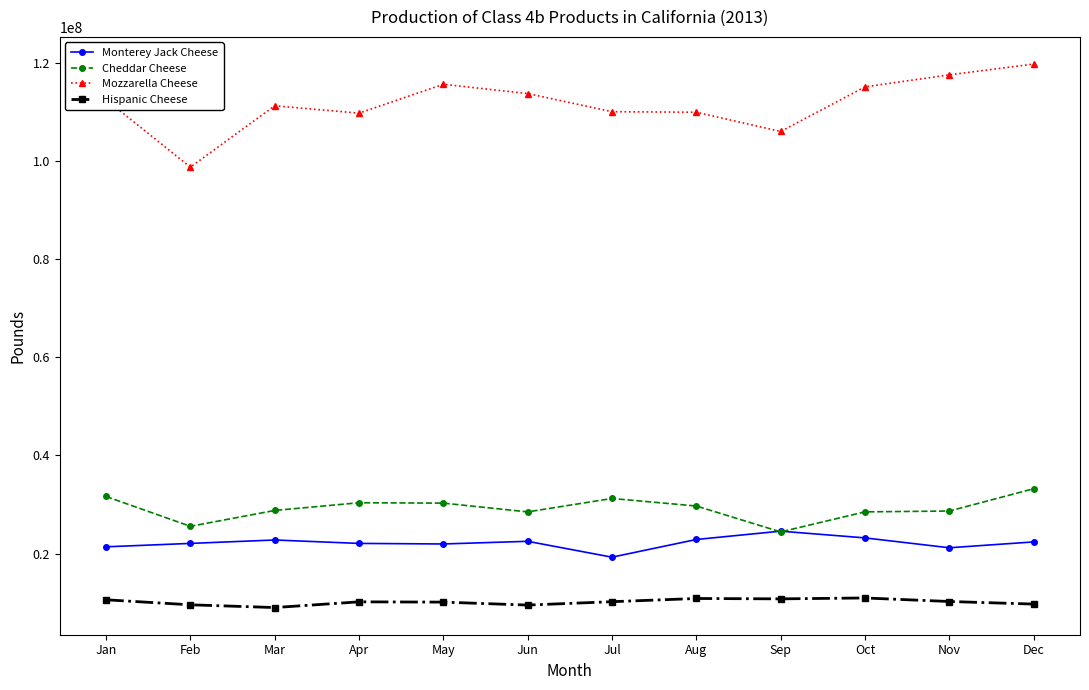

What is the maximum value for Monterey Jack Cheese?

24560990